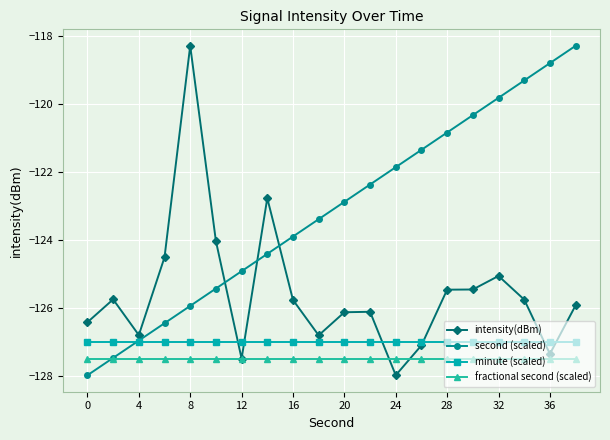

True or false: second (scaled) has more than 2 interior local peaks.

False